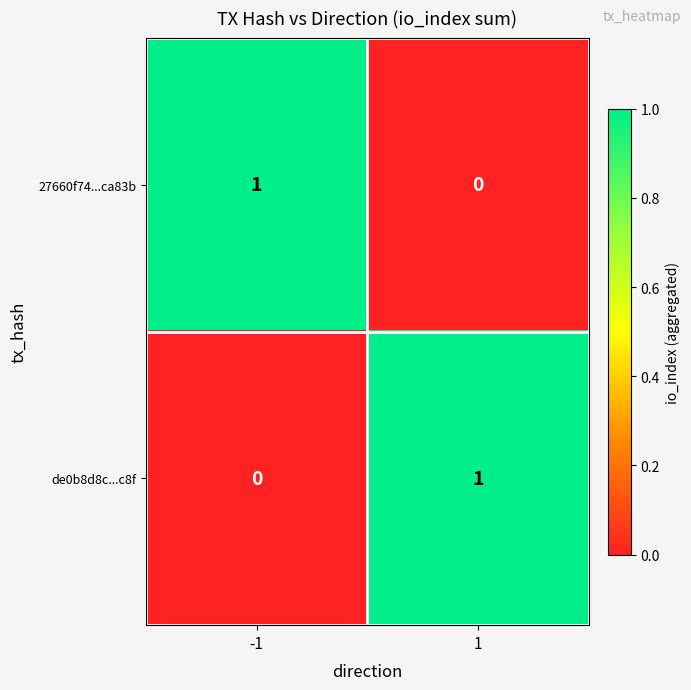

At -1, list the series in order from smallest to largest.

de0b8d8c...c8f, 27660f74...ca83b